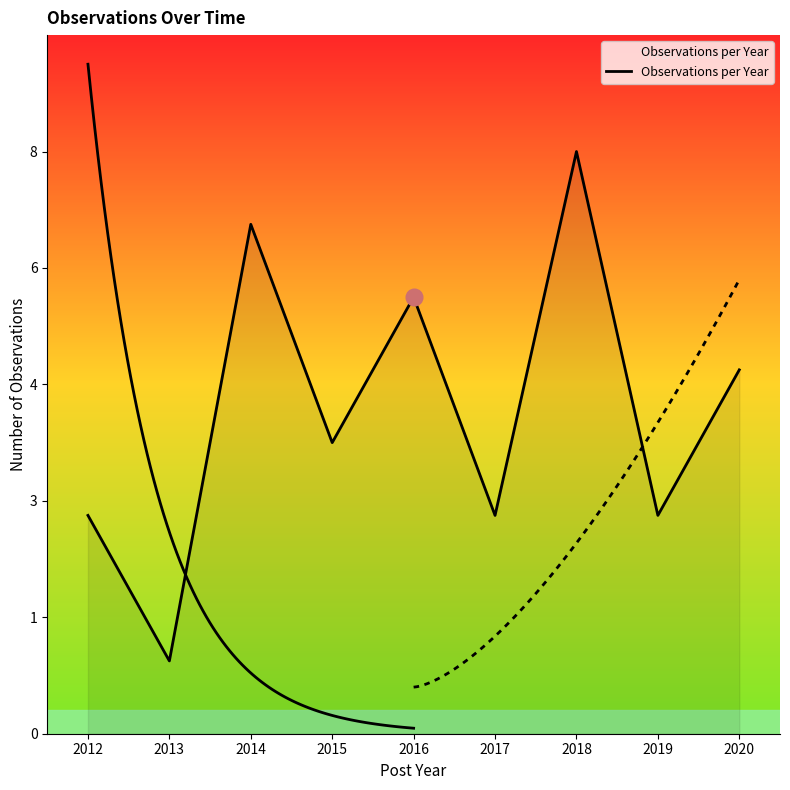

Is it true that the value at 2013 is 1?

True